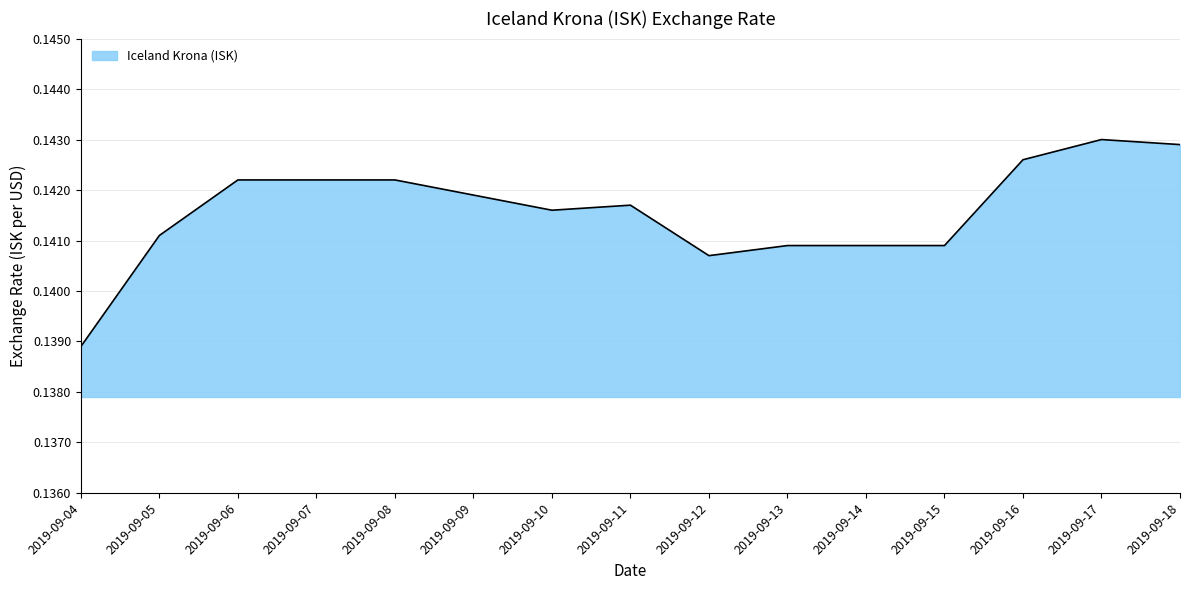

Is it true that the value at 2019-09-07 is 0.2?

False